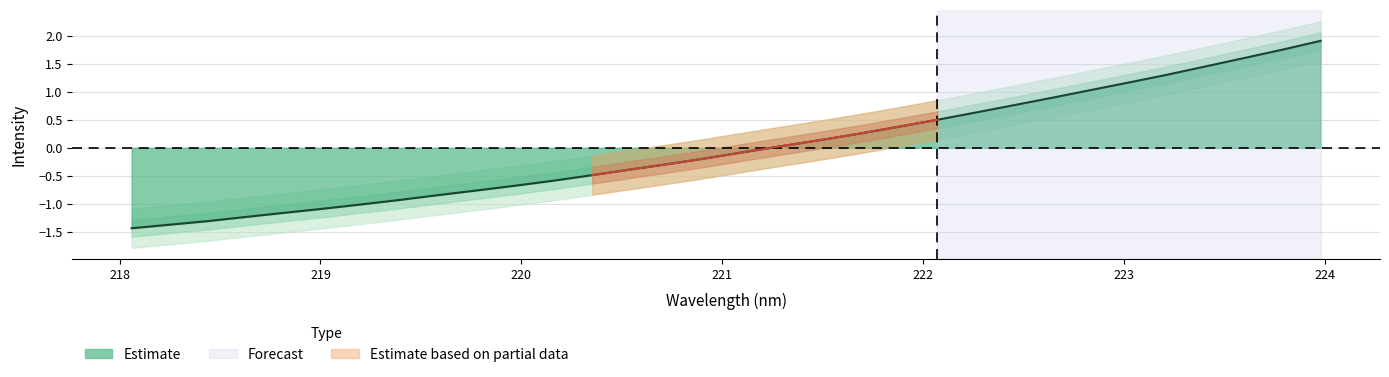

What is the value of the 8th point from the left?

-0.9